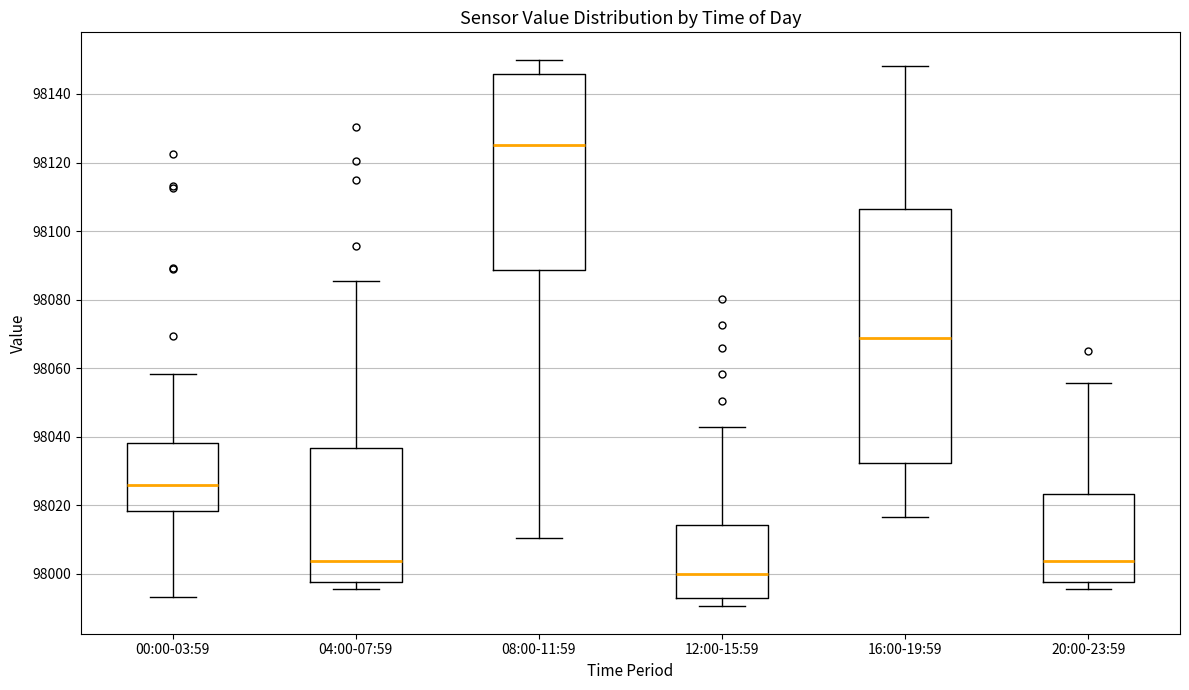

Which box has the lowest median line?

12:00-15:59